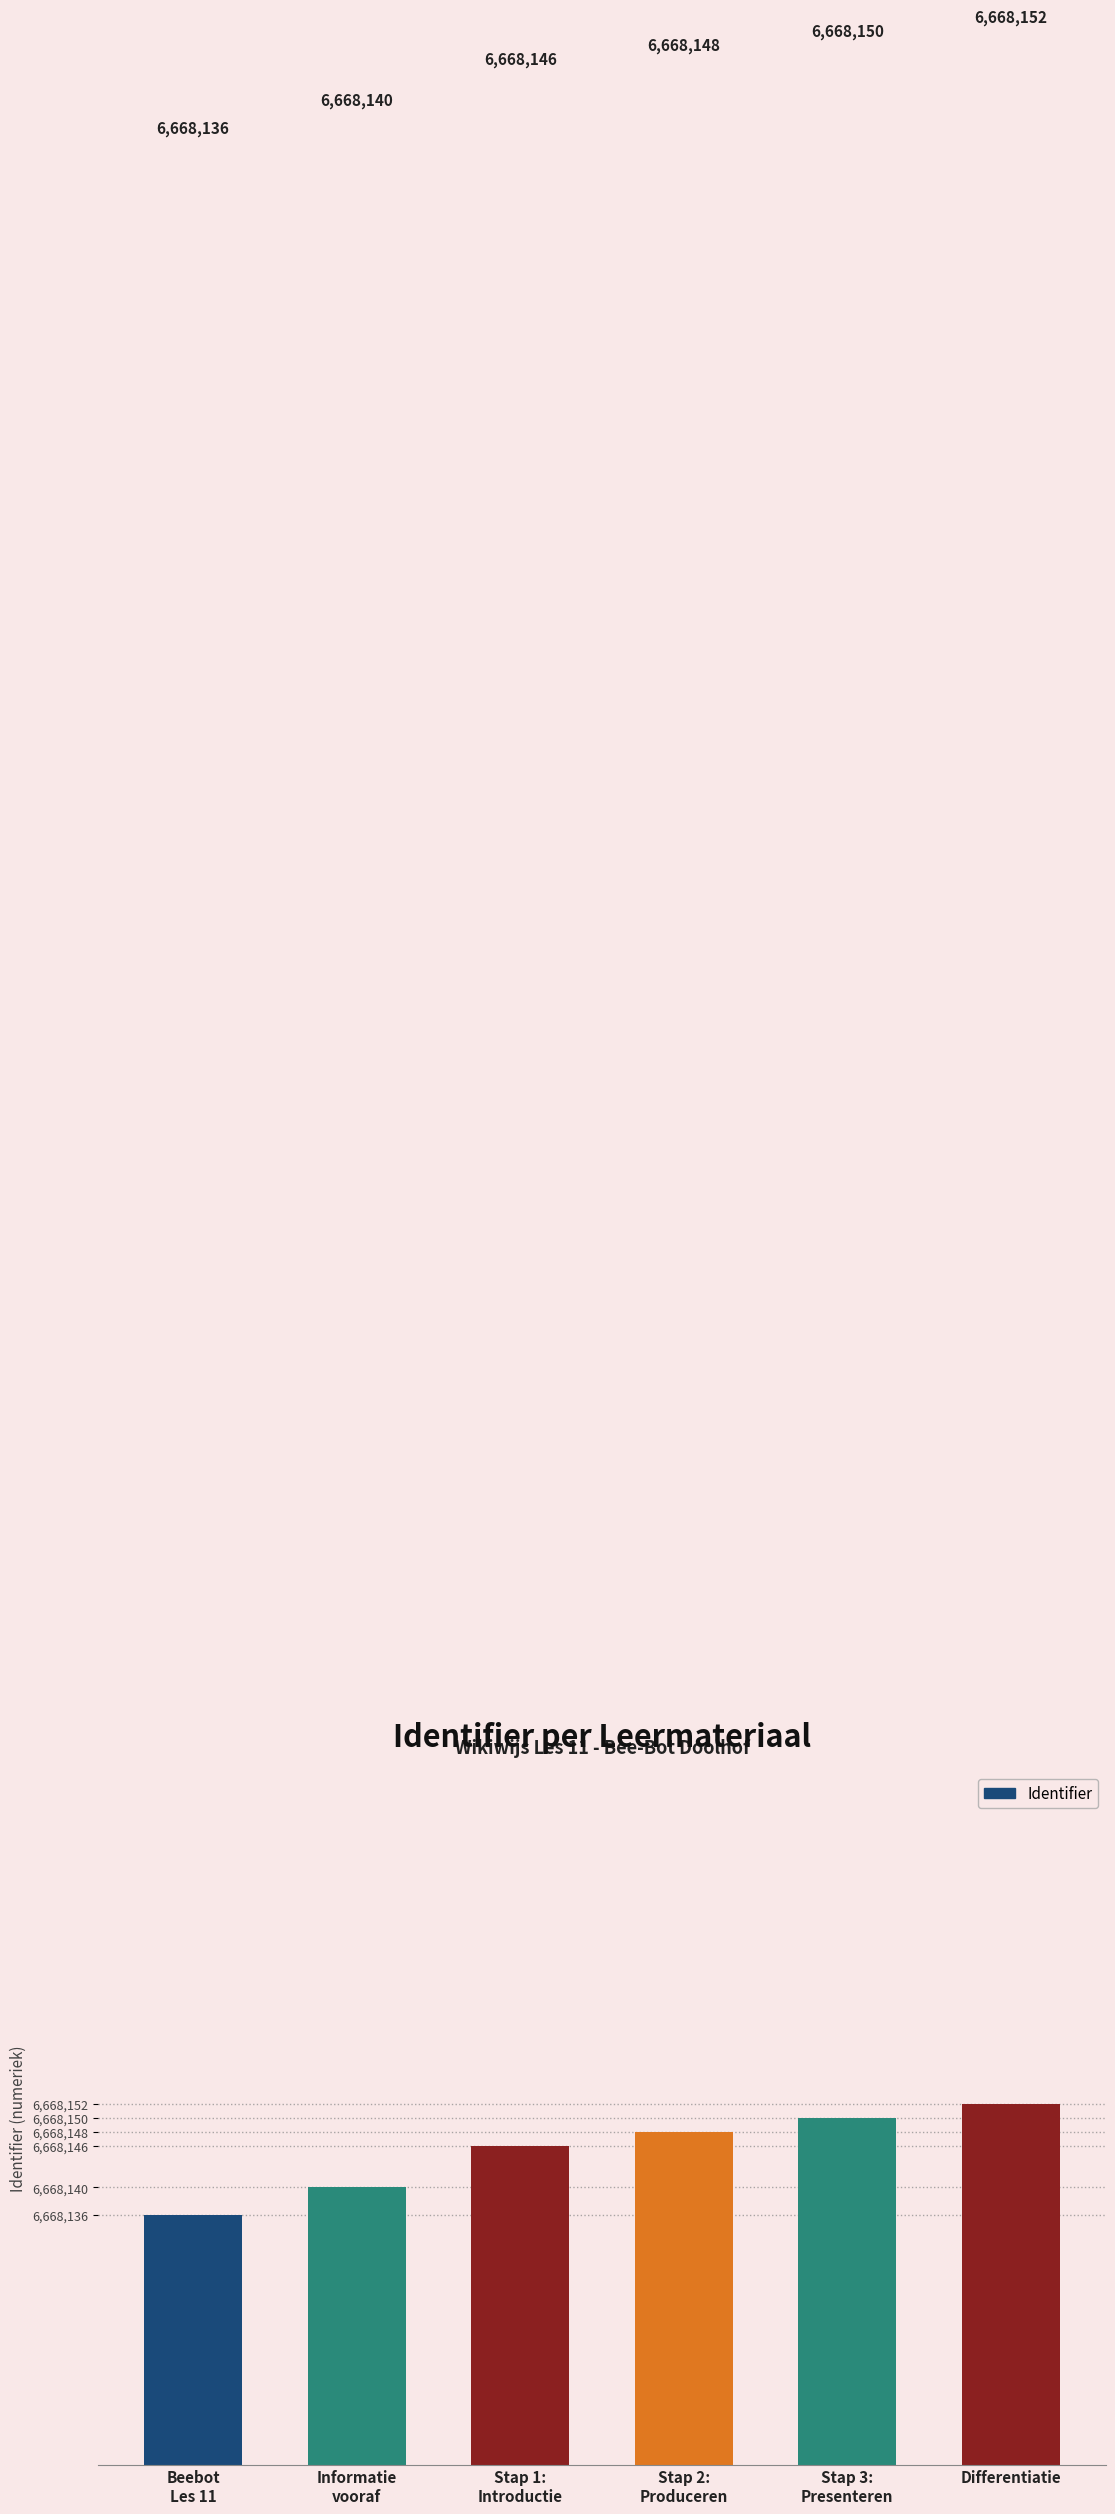

List the labels in order of value, largest first.

Differentiatie, Stap 3:
Presenteren, Stap 2:
Produceren, Stap 1:
Introductie, Informatie
vooraf, Beebot
Les 11